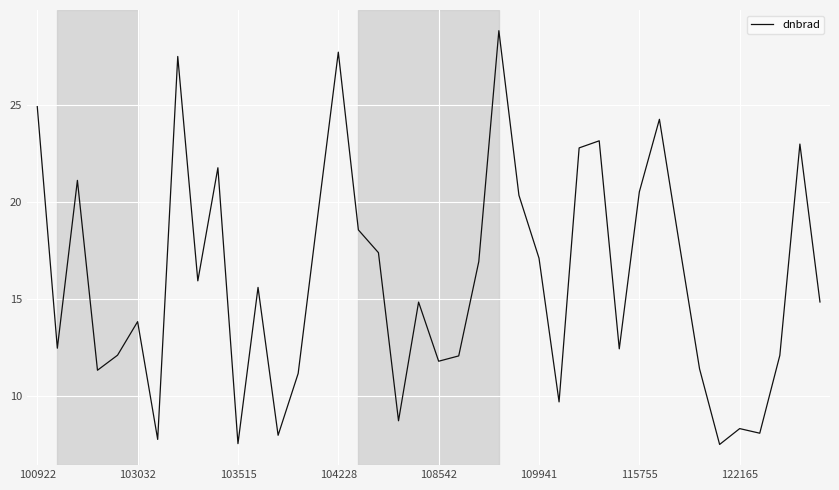

What is the difference between the maximum and minimum values?

21.3